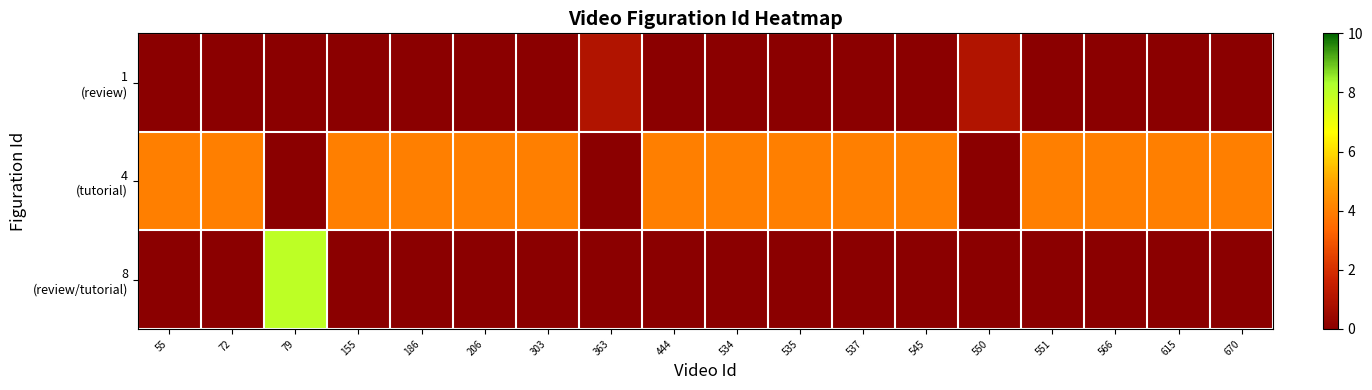

At which category is the sum across all series the highest?

79